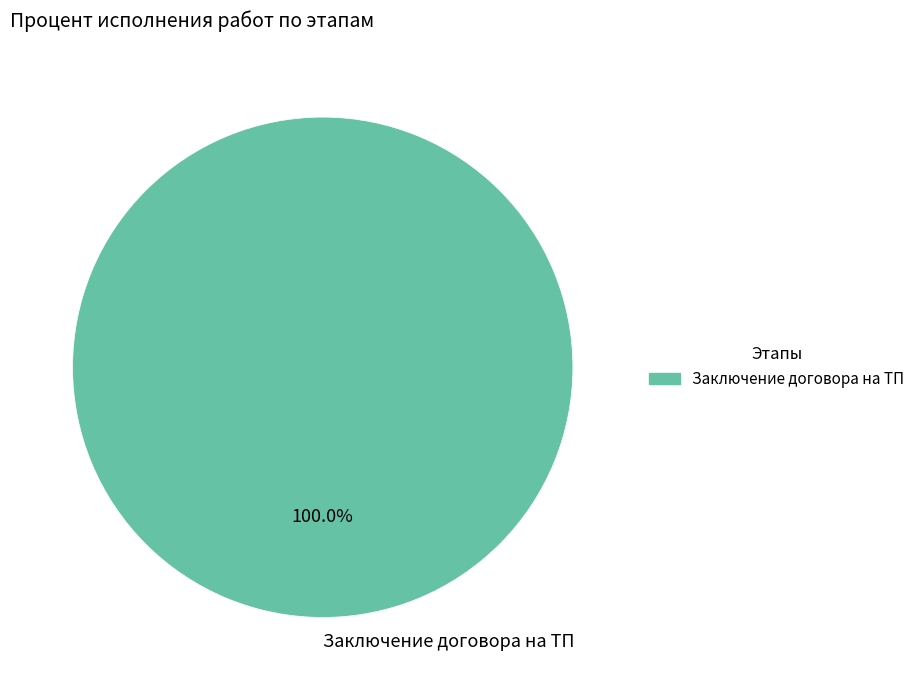

Which category accounts for the majority?

Заключение договора на ТП